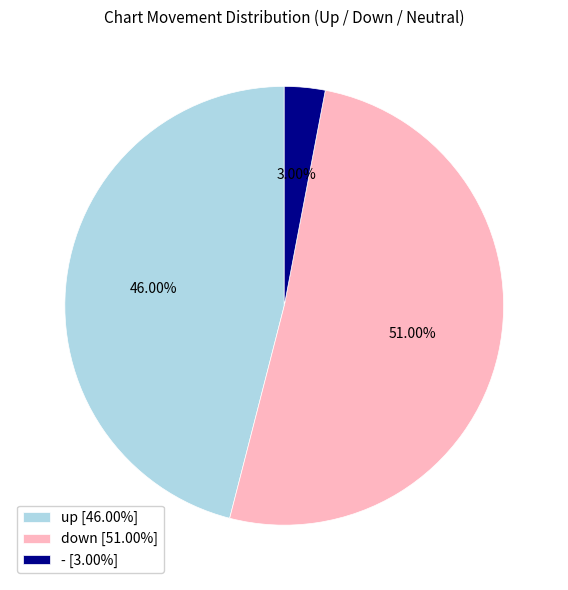

Is there a majority slice in this chart?

Yes